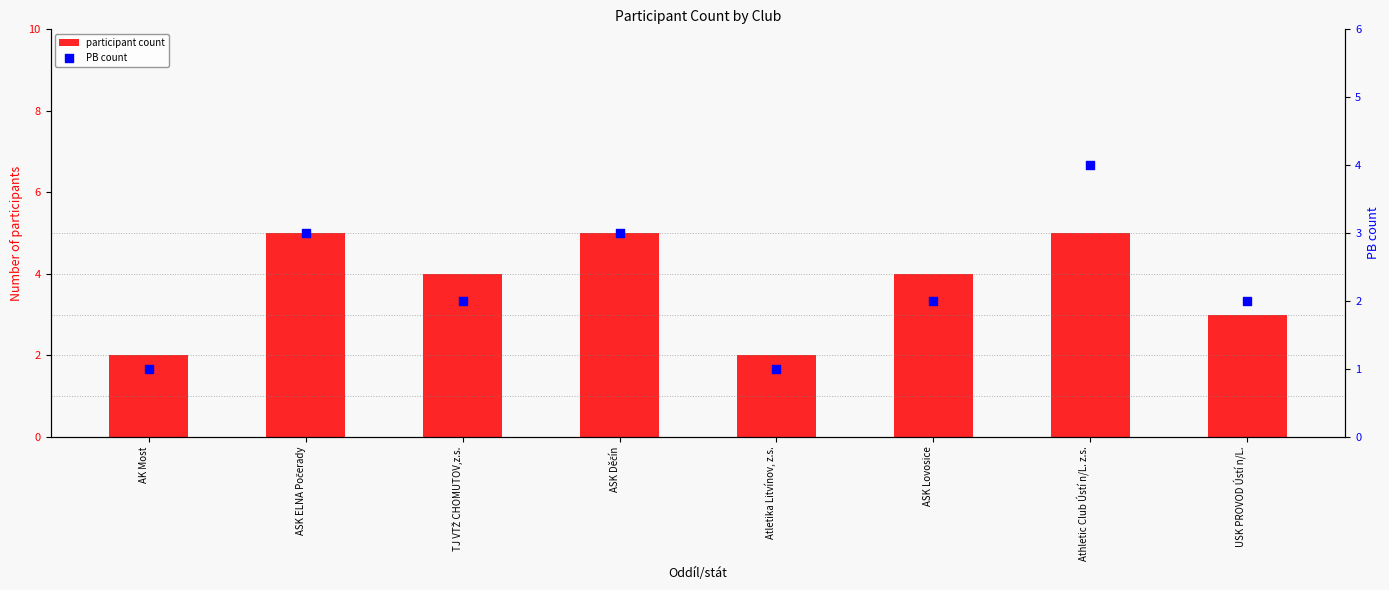

Is the value of participant count at Athletic Club Ústí n/L. z.s. greater than the value of PB count at USK PROVOD Ústí n/L.?

Yes